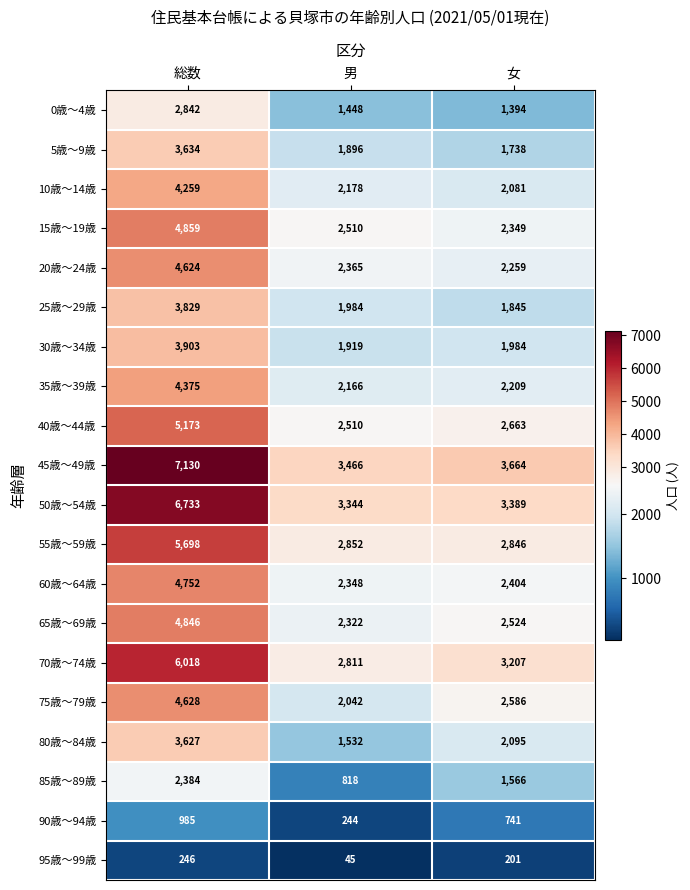

The value of 5歳～9歳 at 総数 is 1326. True or false?

False